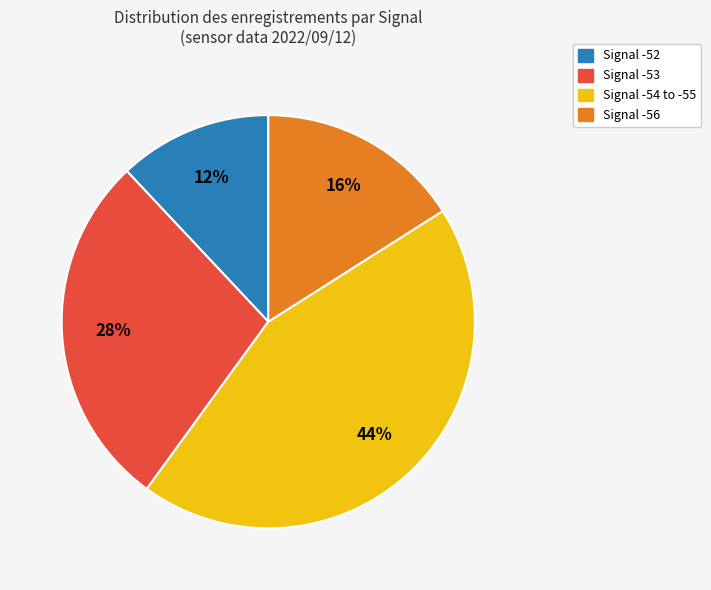

Count the number of slices in the pie.

4